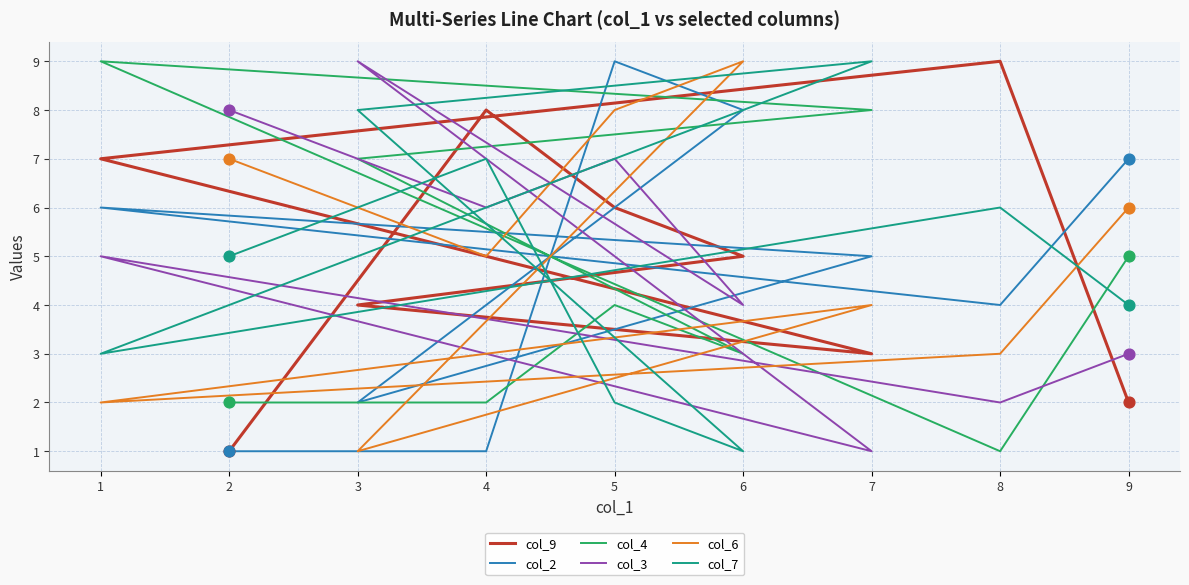

Which series reaches the maximum Y coordinate?

col_9